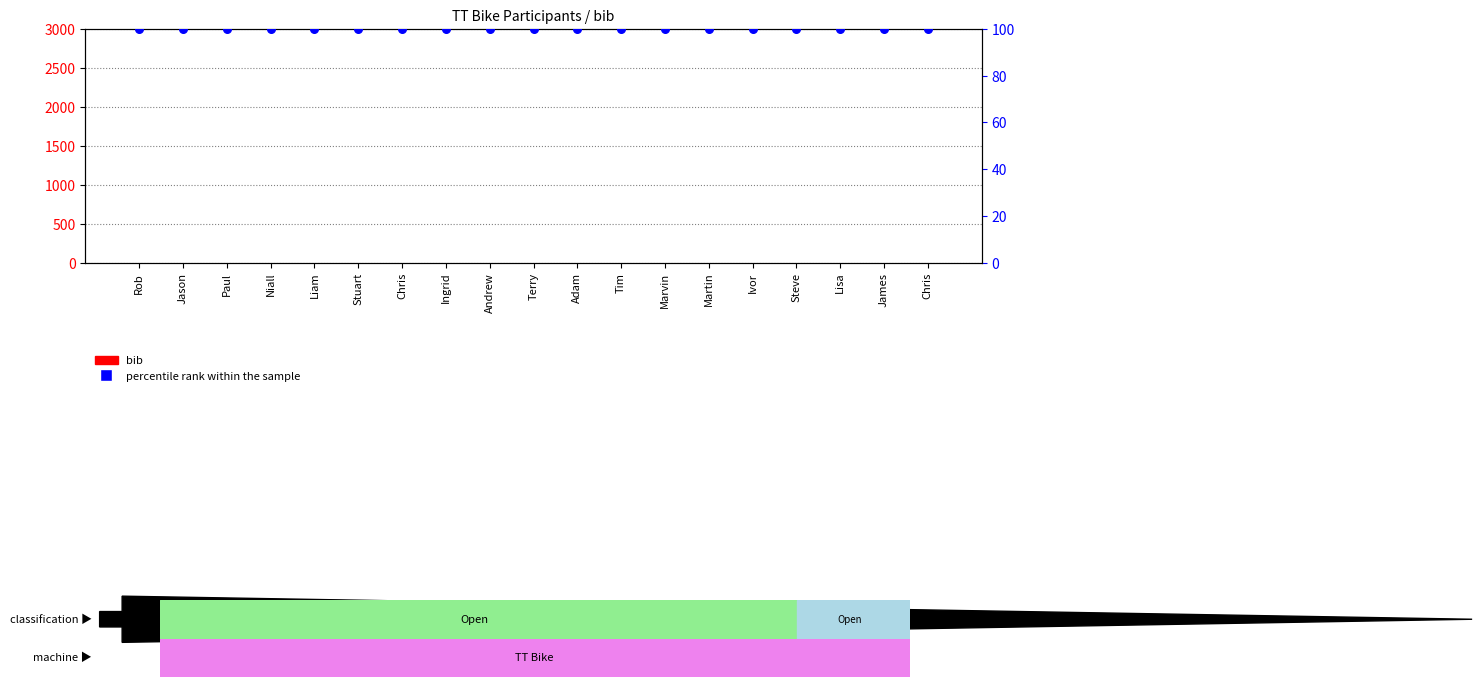

At how many categories does at least one series exceed 85?

19